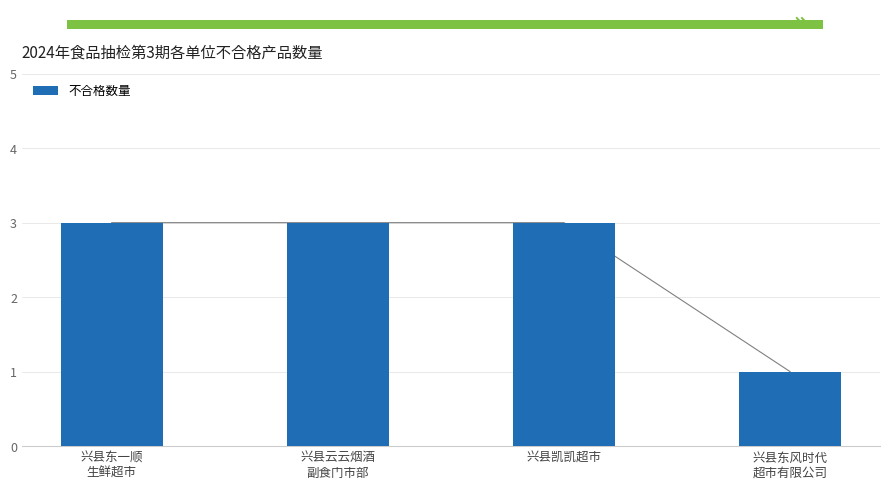

What is the value of the 2nd bar from the left?

3